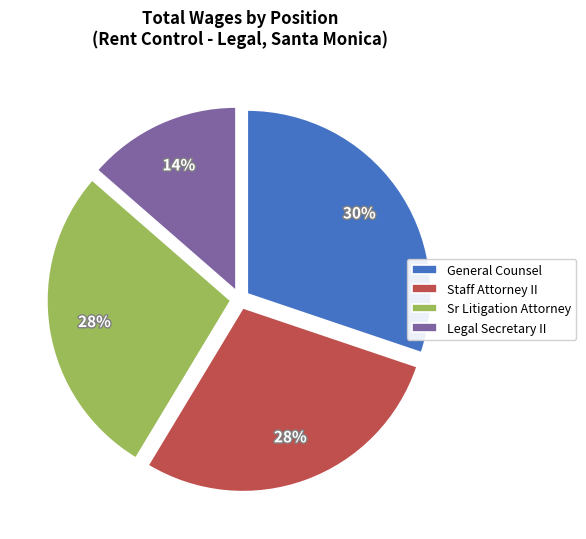

The Staff Attorney II slice represents 28% of the pie. True or false?

True